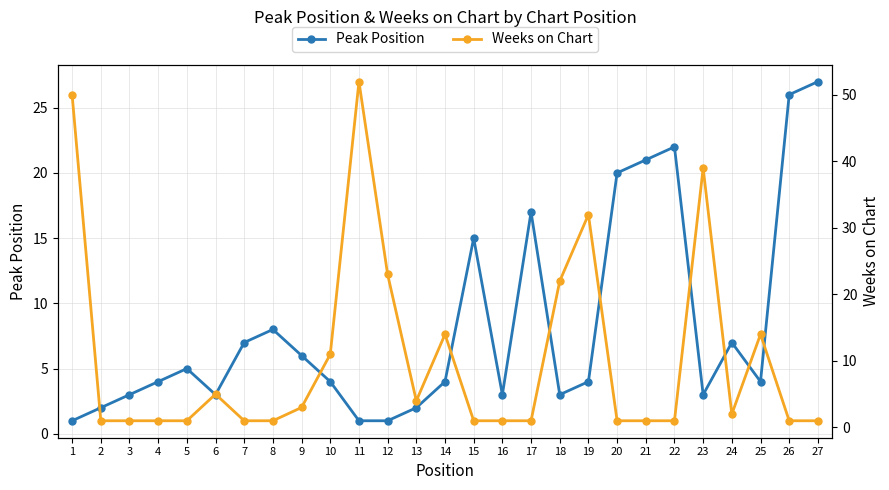

Which series ends up on top after the final intersection of Weeks on Chart and Peak Position?

Peak Position